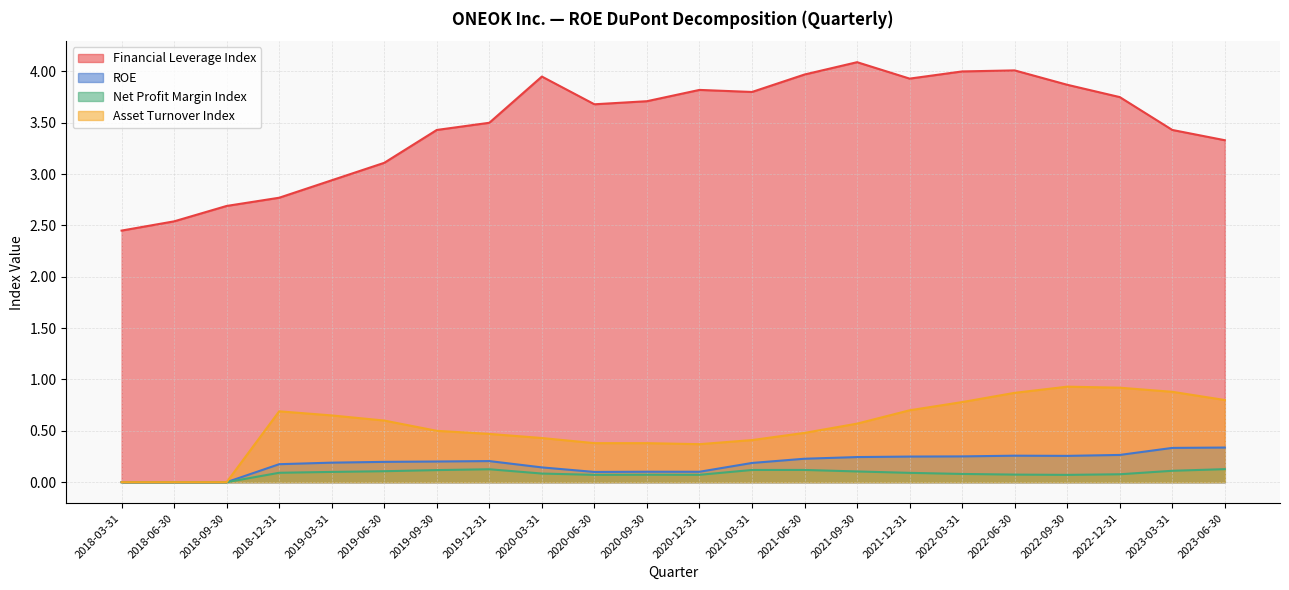

At which category does the chart reach its peak across all series?

2021-09-30